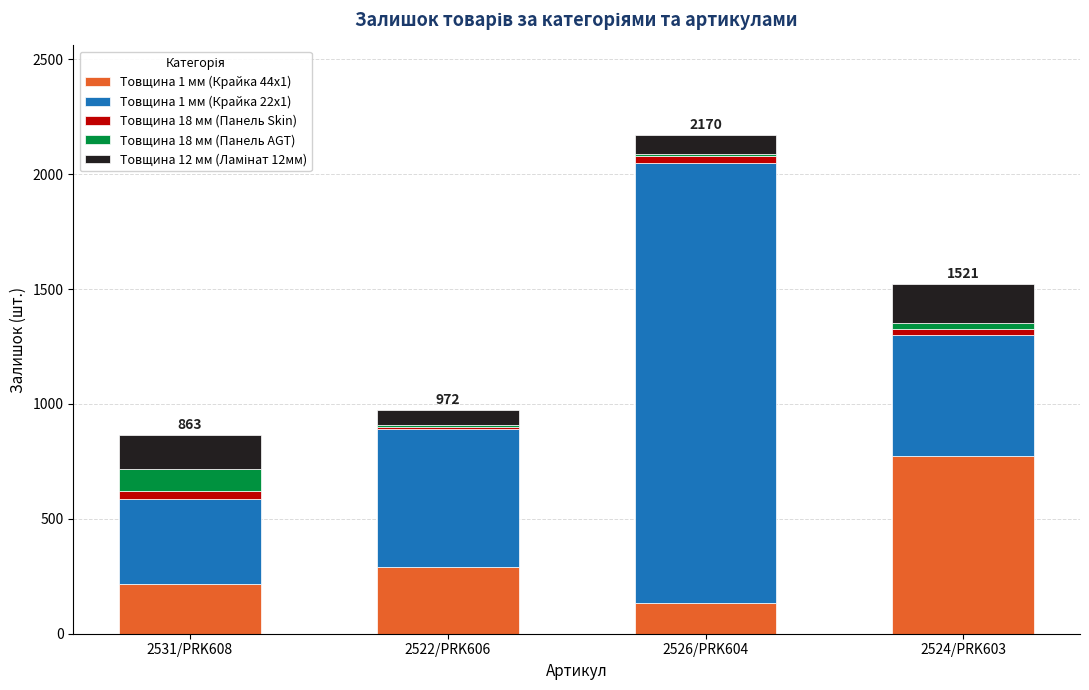

The value of Товщина 1 мм (Крайка 44x1) at 2524/PRK603 is 775. True or false?

True